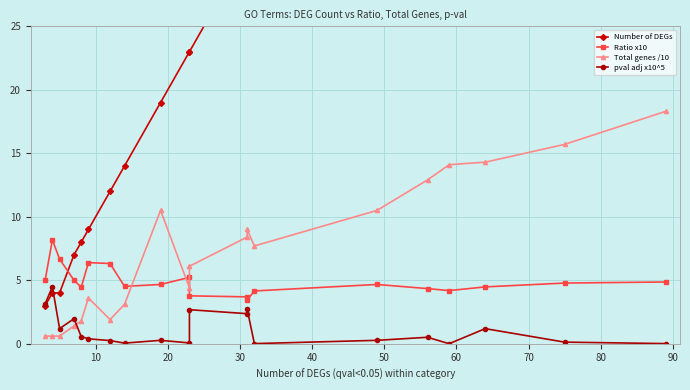

True or false: Total genes /10 and Number of DEGs intersect in this chart.

False